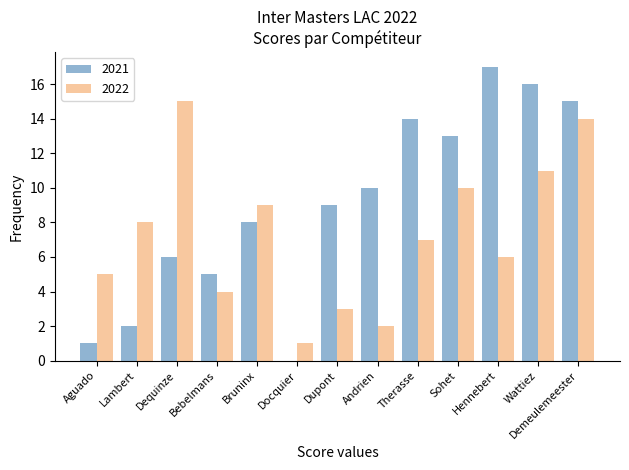

How many categories are shown in the chart?

13